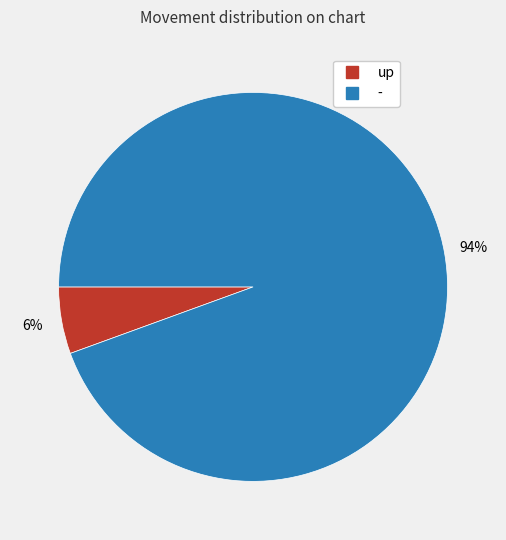

To the nearest percent, what is the average slice percentage?

50%